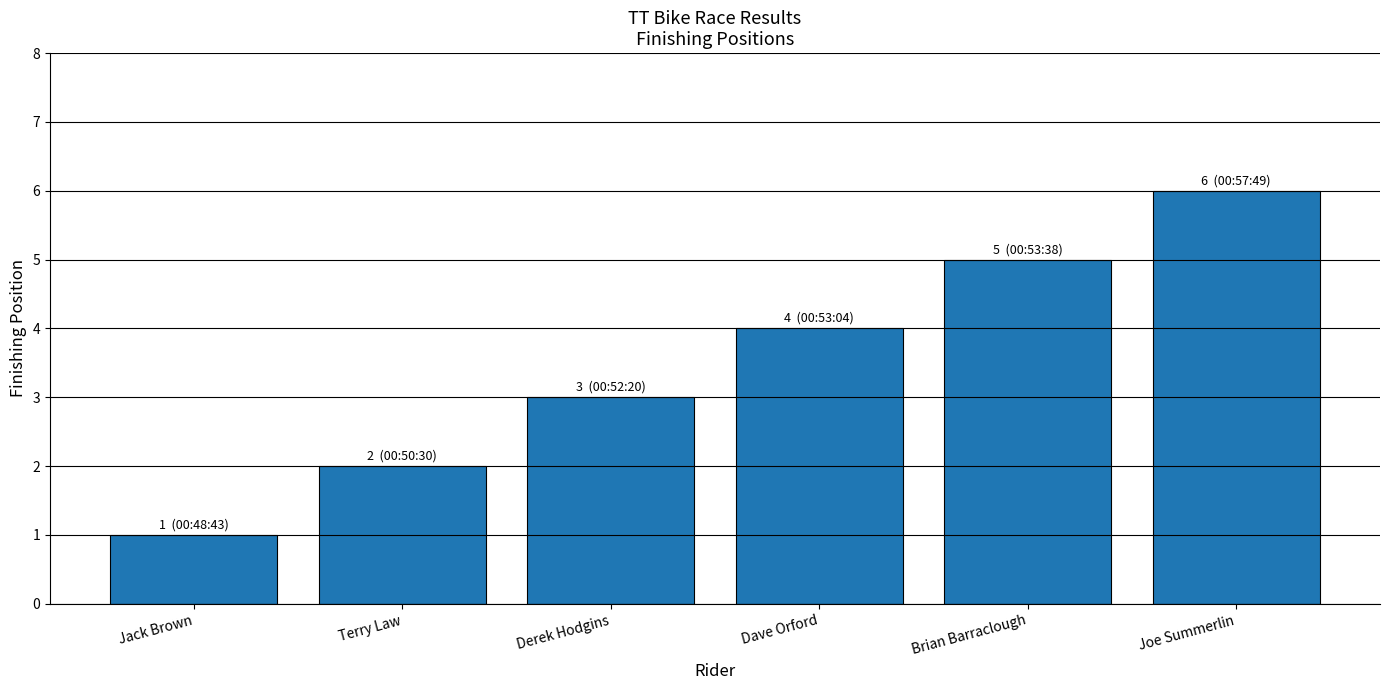

Approximately how many times larger is the value at Jack Brown compared to Terry Law?

0.5